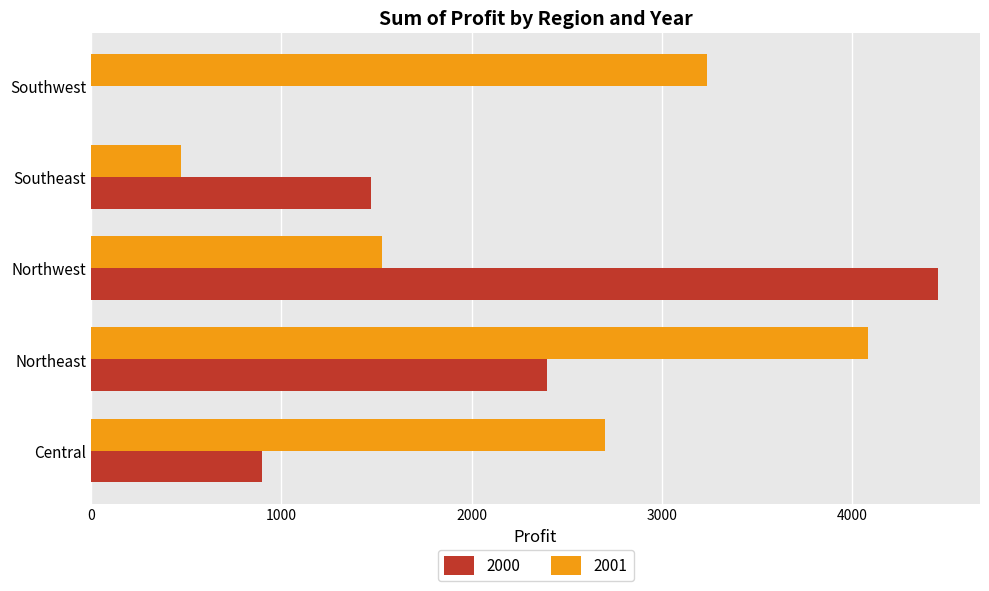

How many positive values does the 2000 series have?

4